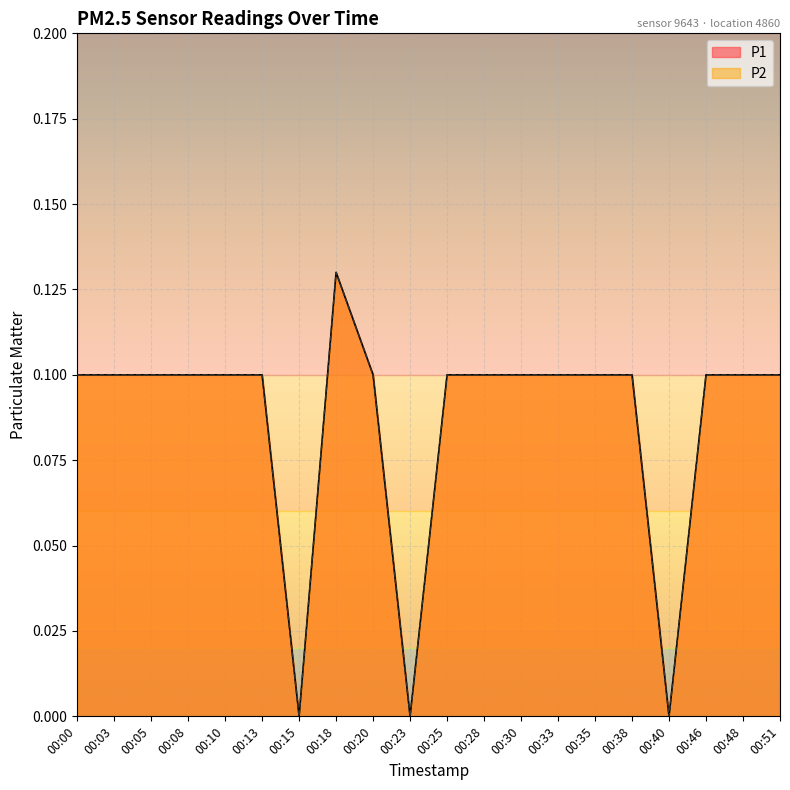

True or false: P2 and P1 intersect in this chart.

False